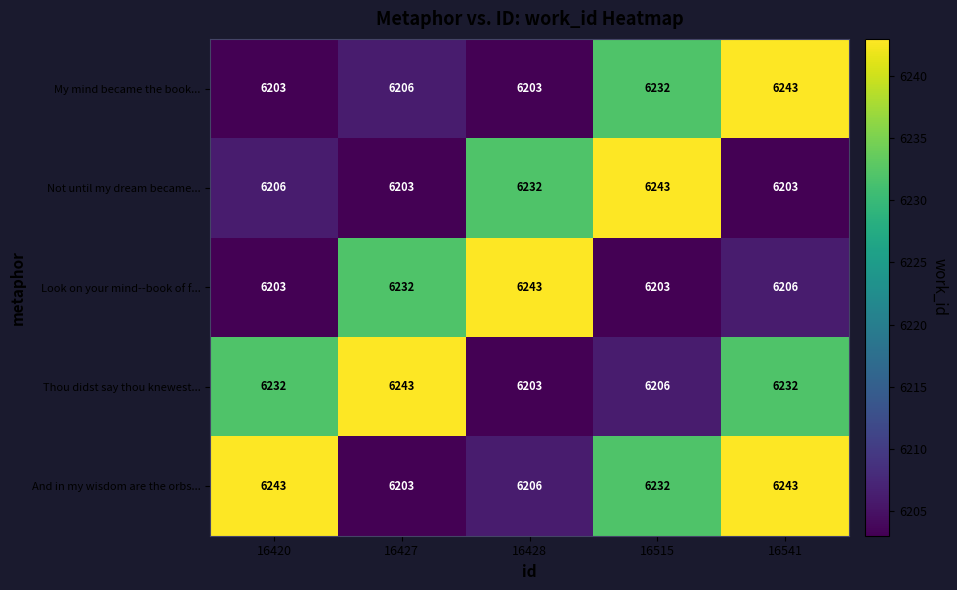

The Not until my dream became... series shows 9828 at 16515. True or false?

False